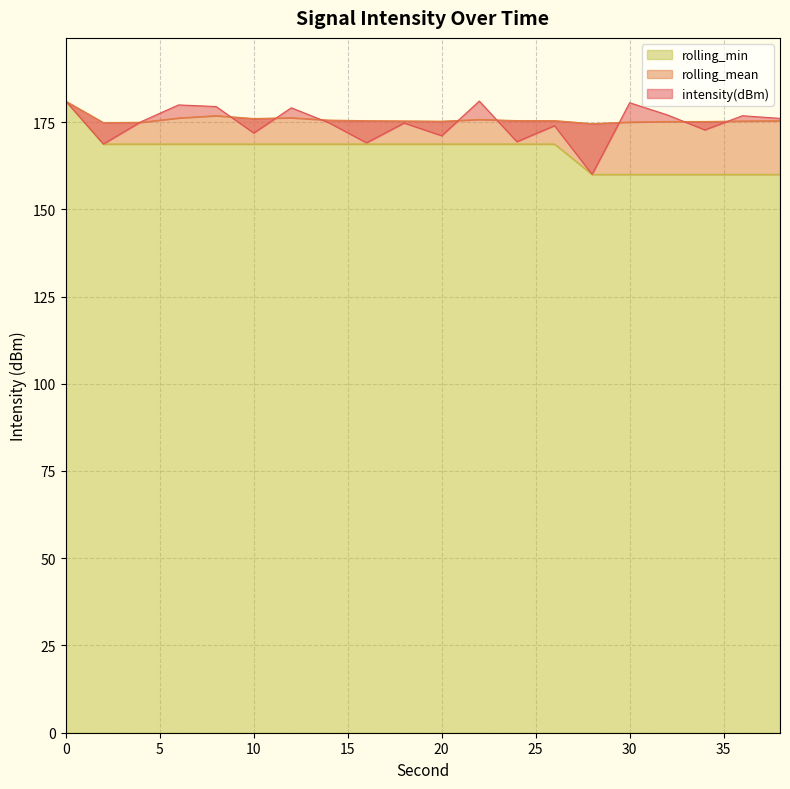

Which series has the largest range (max minus min)?

intensity(dBm)